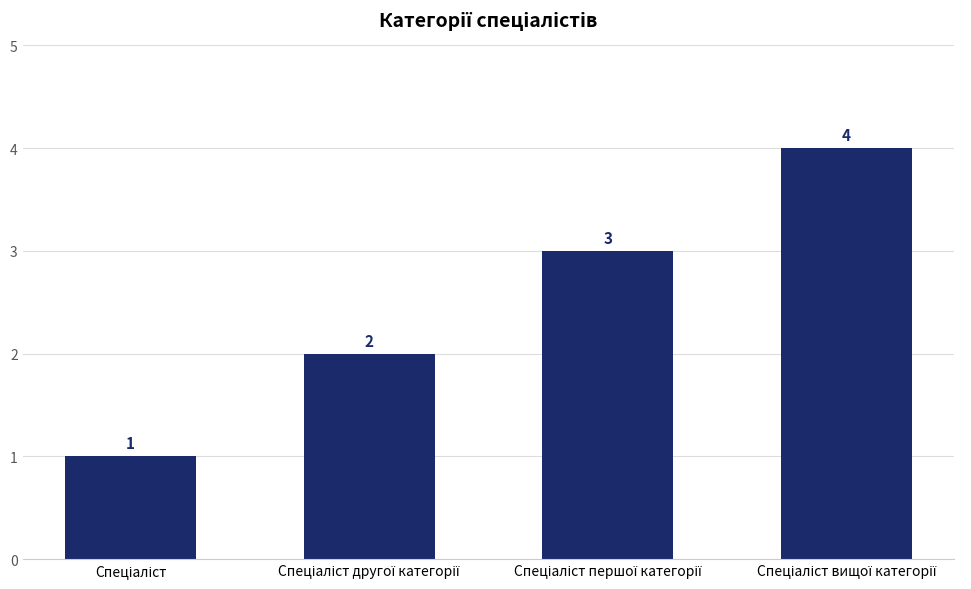

Count the values in the range 2 to 4.

3